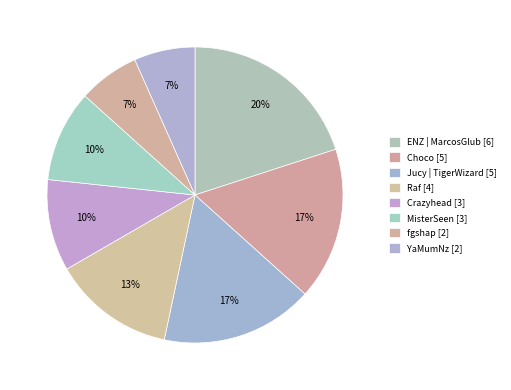

How many slices are in this pie chart?

8